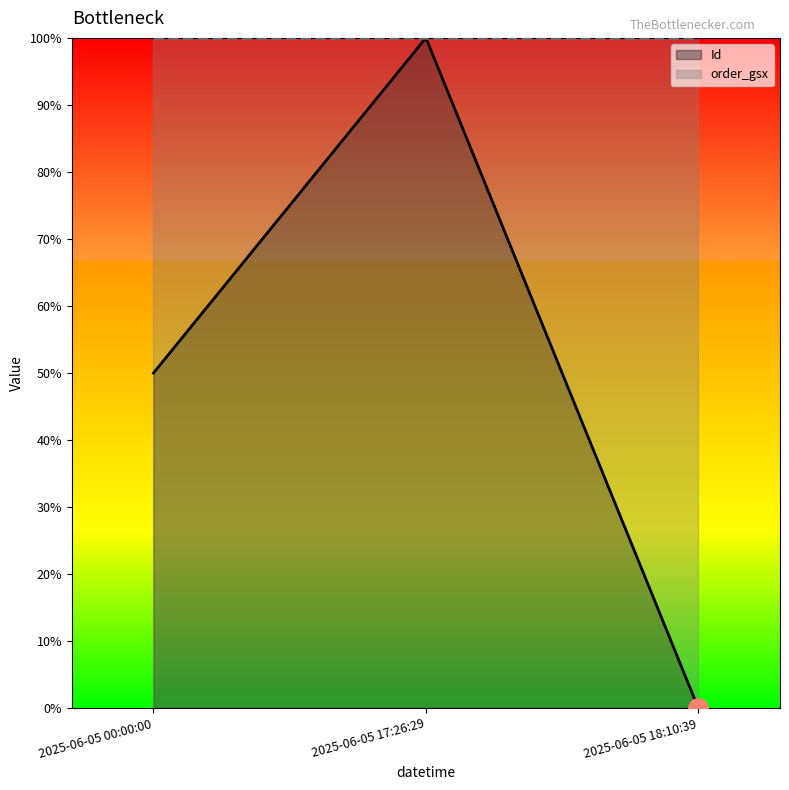

Between 2025-06-05 17:26:29 and 2025-06-05 00:00:00, which is larger?

2025-06-05 17:26:29